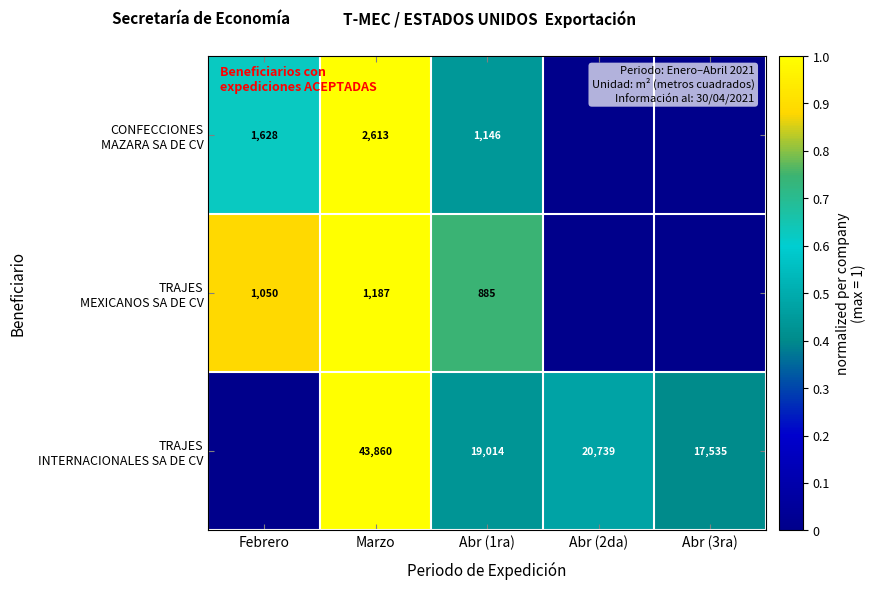

What is the total value across all series at Abr (2da)?

0.5